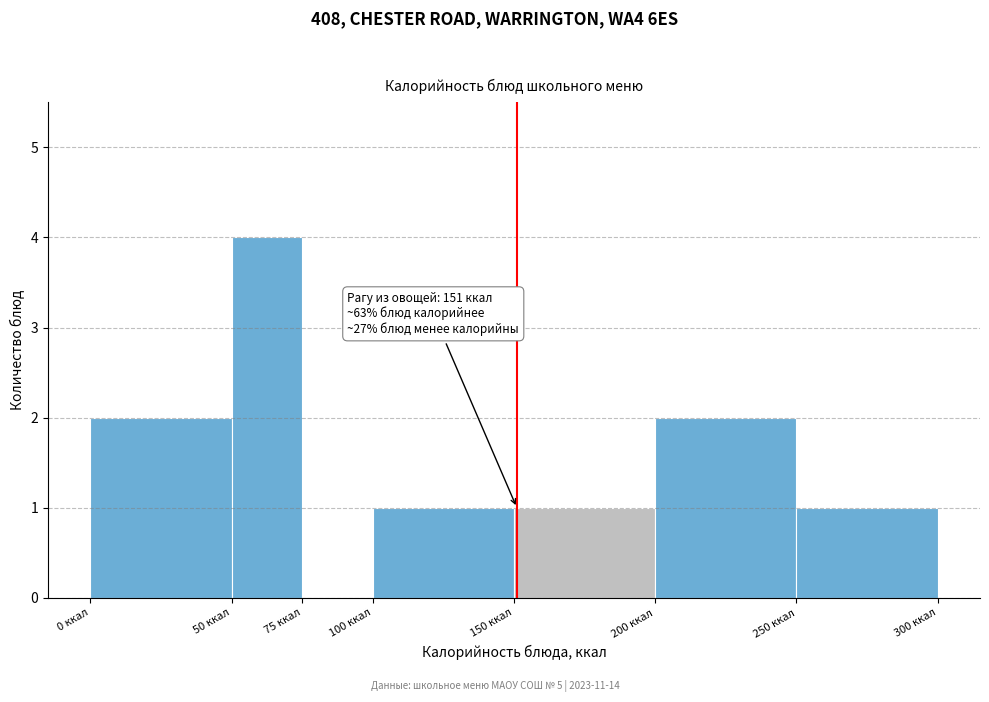

Over which range of the x-axis is the bar tallest?

50 to 75